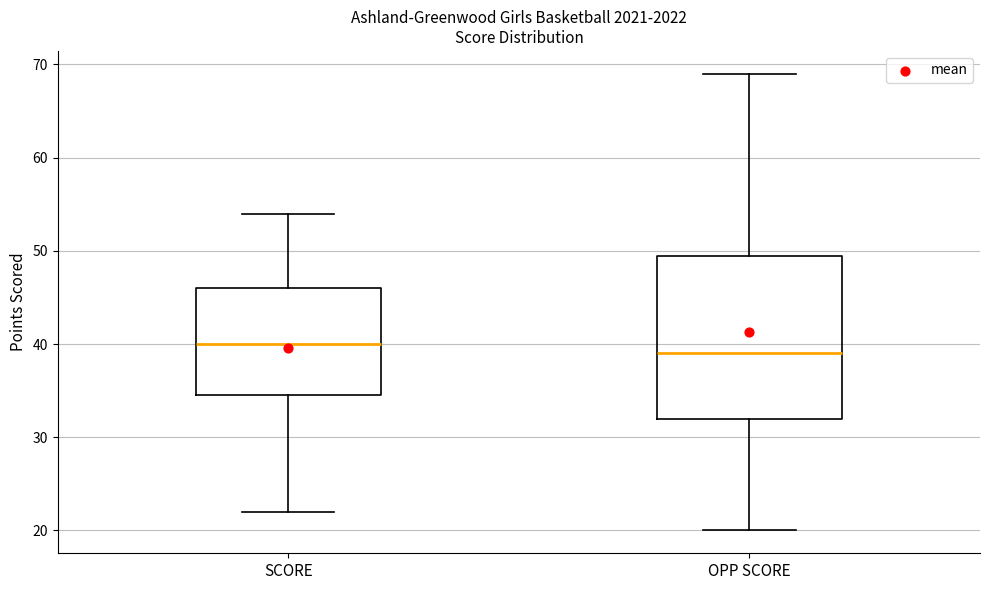

Reading left to right, read every box against the y-axis: the position of its median line, the range the box covers, and the ends of its whiskers. The values are not printed on the chart, so give them approximately, as read against the axis.

SCORE: median 40, box 35 to 46, whiskers 22 to 54
OPP SCORE: median 39, box 32 to 50, whiskers 20 to 69